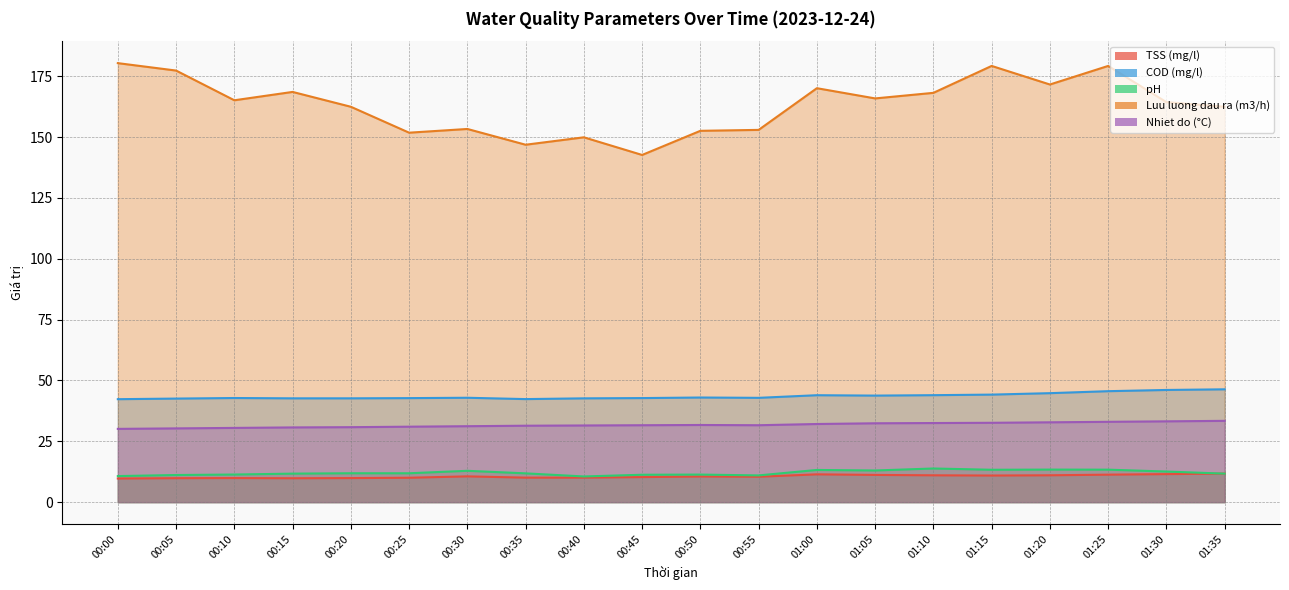

What is the average value of the TSS (mg/l) series?

10.6